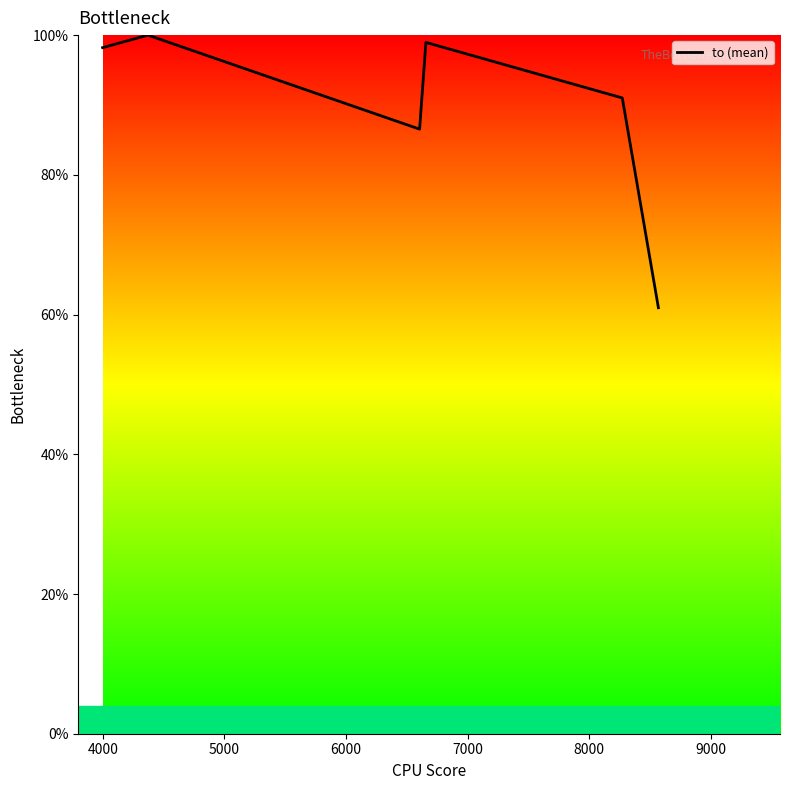

What is the average value?

89.3